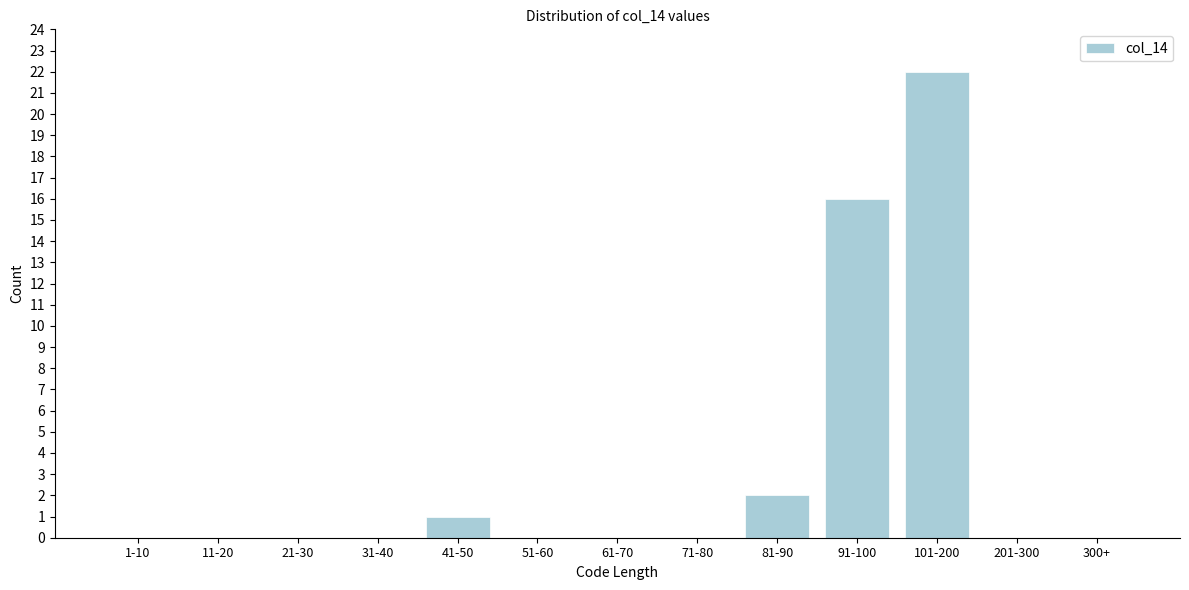

Reading left to right, transcribe all the data shown in this chart.

1-10=0	11-20=0	21-30=0	31-40=0	41-50=1	51-60=0	61-70=0	71-80=0	81-90=2	91-100=16	101-200=22	201-300=0	300+=0